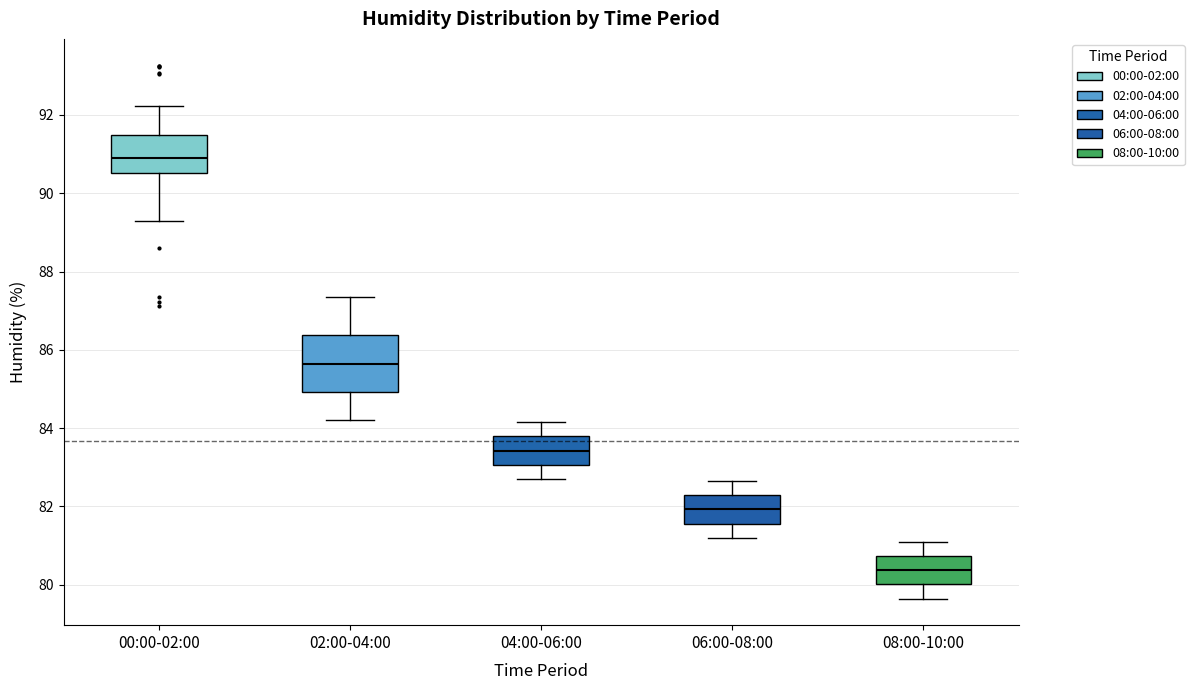

Reading left to right, transcribe this box plot: for each box, give where its median line is, the range the box spans, and where its two whiskers end, as read against the y-axis. The values are not printed on the chart, so give them approximately, as read against the axis.

00:00-02:00: median 90.8, box 90.6 to 91.4, whiskers 89.2 to 92.2
02:00-04:00: median 85.6, box 85.0 to 86.4, whiskers 84.2 to 87.4
04:00-06:00: median 83.4, box 83.0 to 83.8, whiskers 82.8 to 84.2
06:00-08:00: median 82.0, box 81.6 to 82.2, whiskers 81.2 to 82.6
08:00-10:00: median 80.4, box 80.0 to 80.8, whiskers 79.6 to 81.2